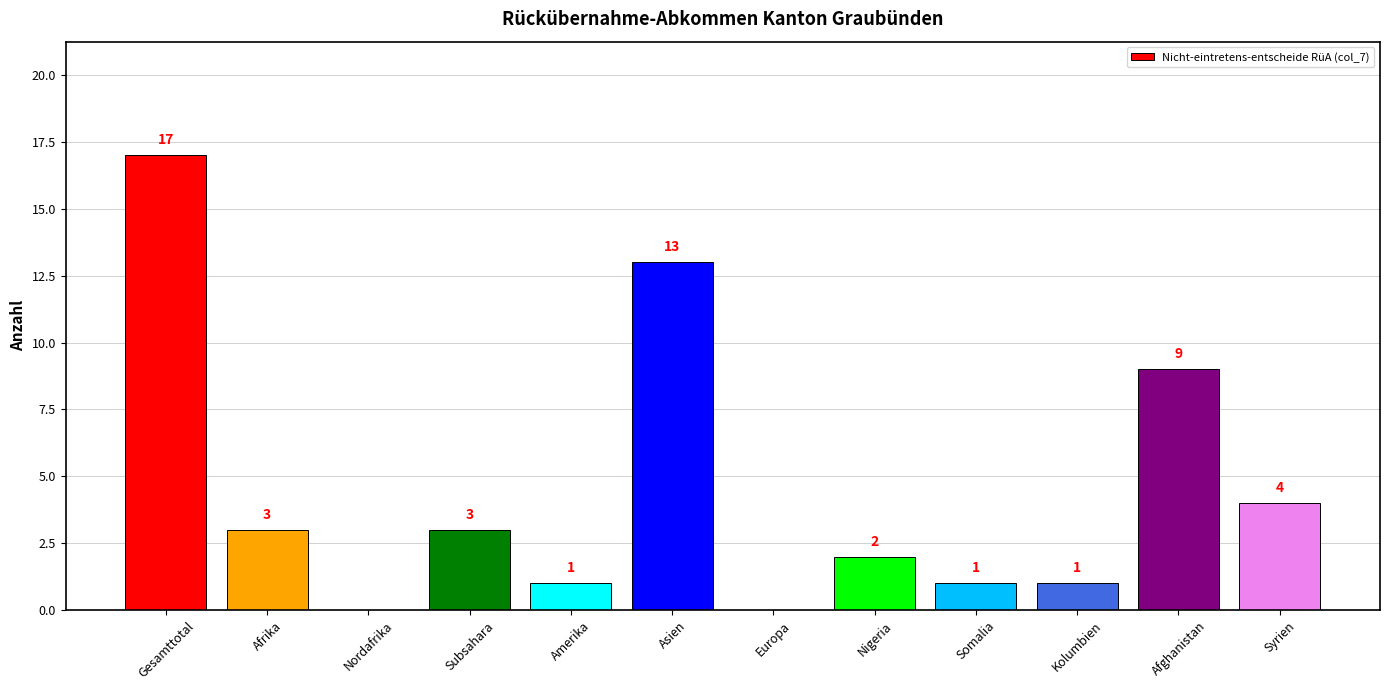

How many series are shown in this chart?

1